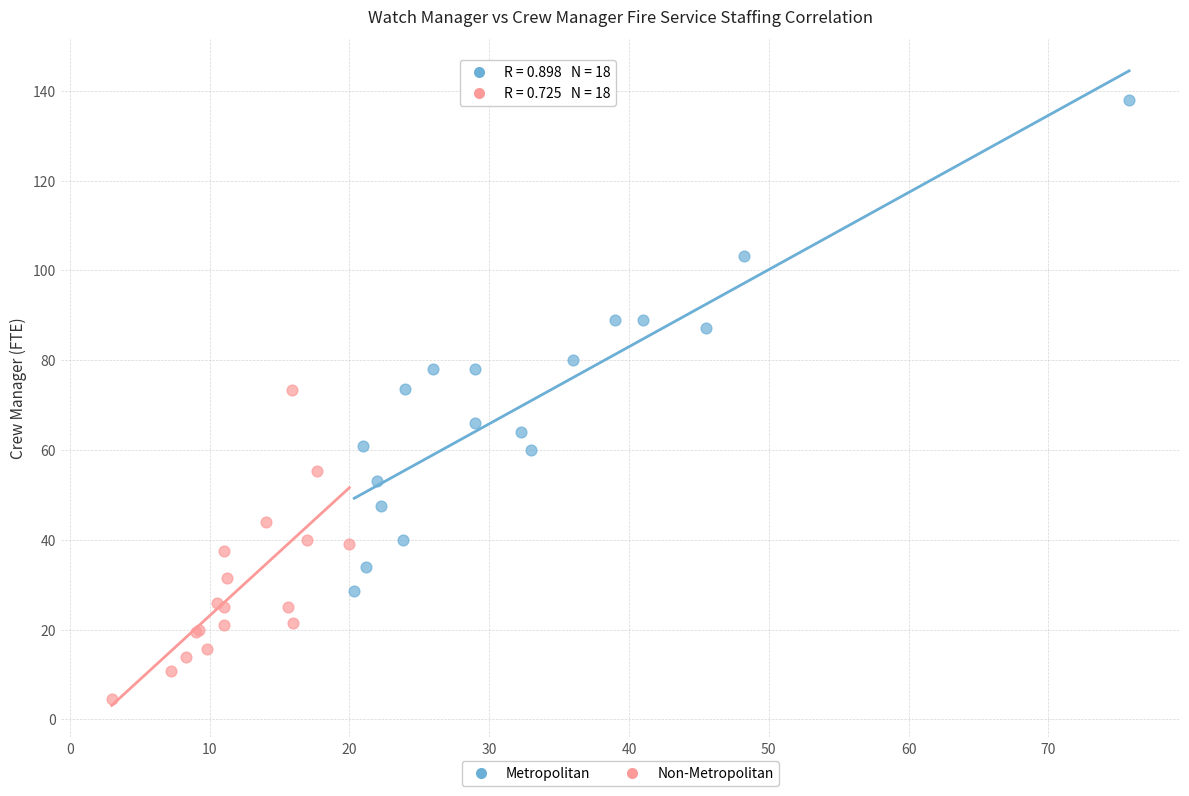

Which series has the widest spread of Y values?

Metropolitan